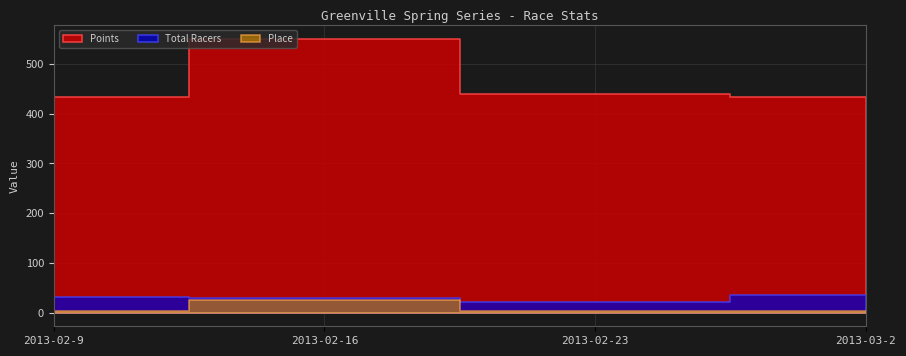

What is the smallest value displayed?

3.0